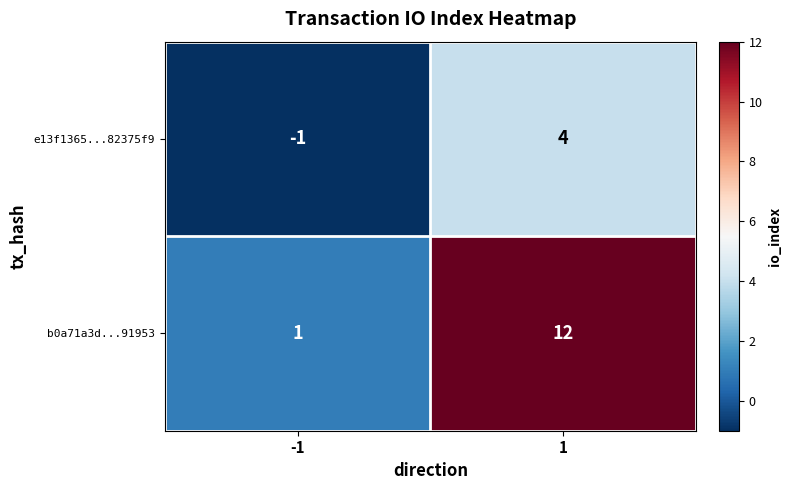

How many distinct data groups are displayed?

2